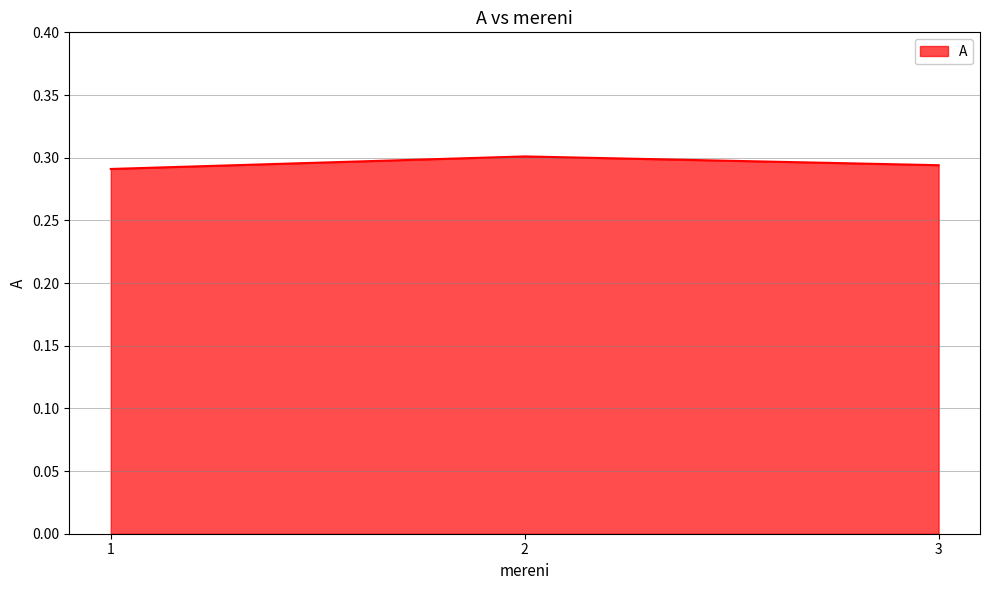

Is it true that the value at 3 is 0.2?

False